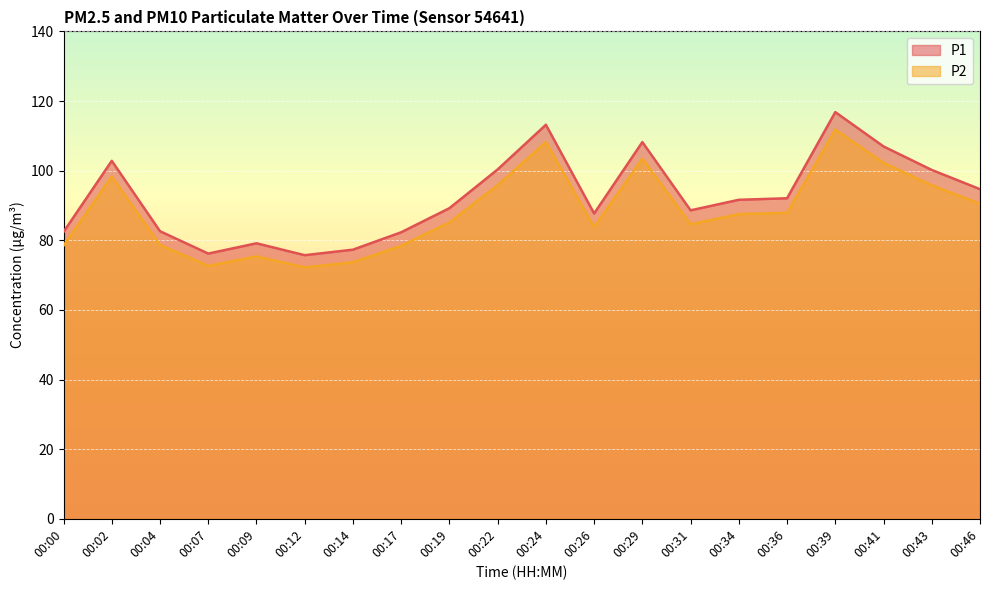

Reading left to right, list all the values displayed in this chart.

P1: 00:00=82.4	00:02=102.8	00:04=82.6	00:07=76.2	00:09=79.1	00:12=75.7	00:14=77.3	00:17=82.3	00:19=89.2	00:22=100.3	00:24=113.2	00:26=87.7	00:29=108.2	00:31=88.6	00:34=91.6	00:36=92.1	00:39=116.8	00:41=107.0	00:43=100.2	00:46=94.7
P2: 00:00=78.5	00:02=98.3	00:04=78.7	00:07=72.7	00:09=75.3	00:12=72.2	00:14=73.7	00:17=78.4	00:19=85.1	00:22=95.8	00:24=108.2	00:26=83.8	00:29=103.5	00:31=84.6	00:34=87.5	00:36=87.9	00:39=111.8	00:41=102.2	00:43=95.8	00:46=90.5